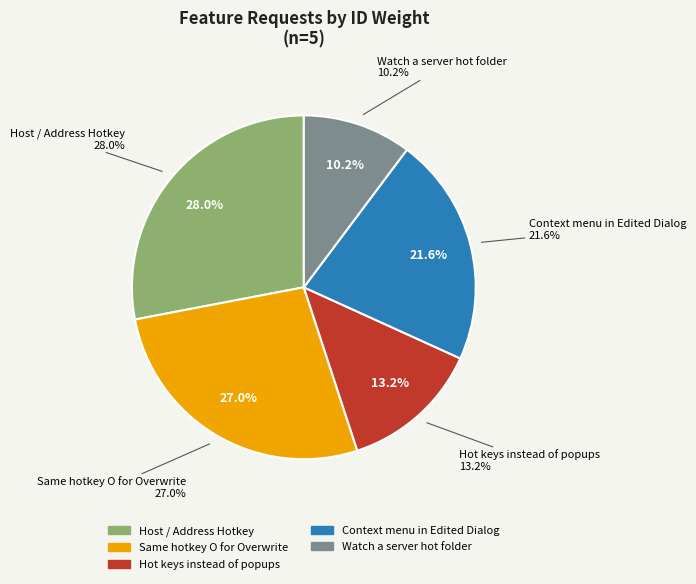

To the nearest percent, what percentage of the pie is Watch a server hot folder?

10%